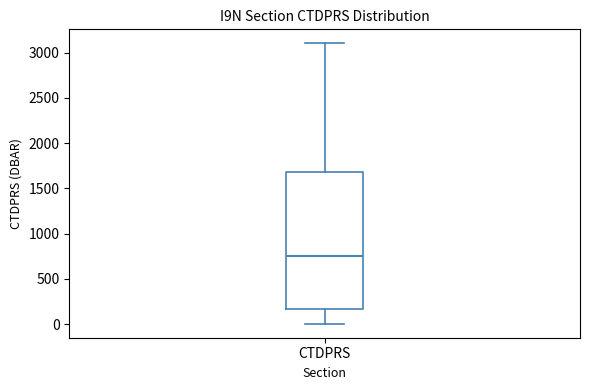

Read this box plot against the y-axis: the position of the median line, the range covered by the box, and the ends of both whiskers. The values are not printed on the chart, so give them approximately, as read against the axis.

median 750, box 150 to 1700, whiskers 0 to 3100